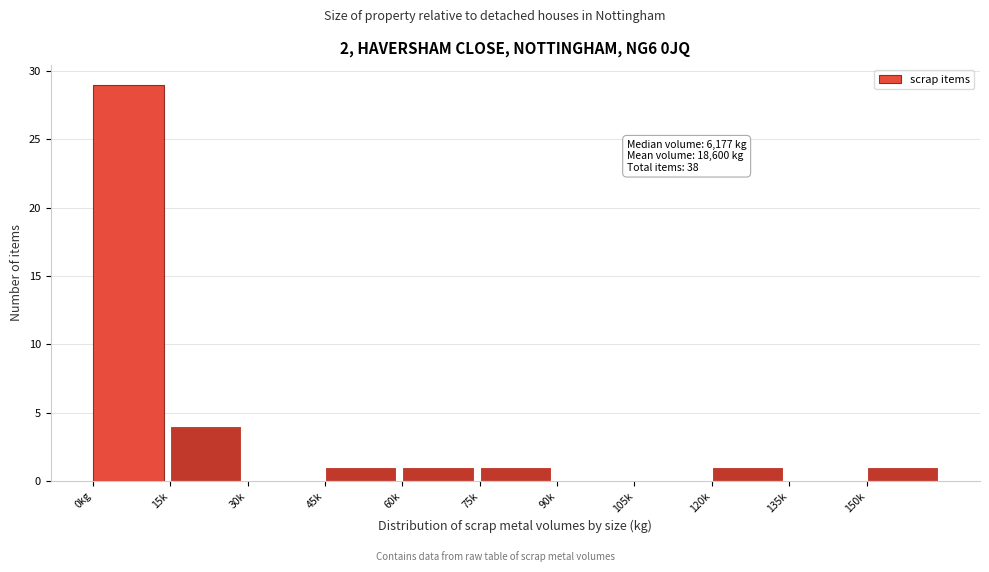

Reading left to right, extract all data points from this chart.

0kg=29	15k=4	30k=0	45k=1	60k=1	75k=1	90k=0	105k=0	120k=1	135k=0	150k=1